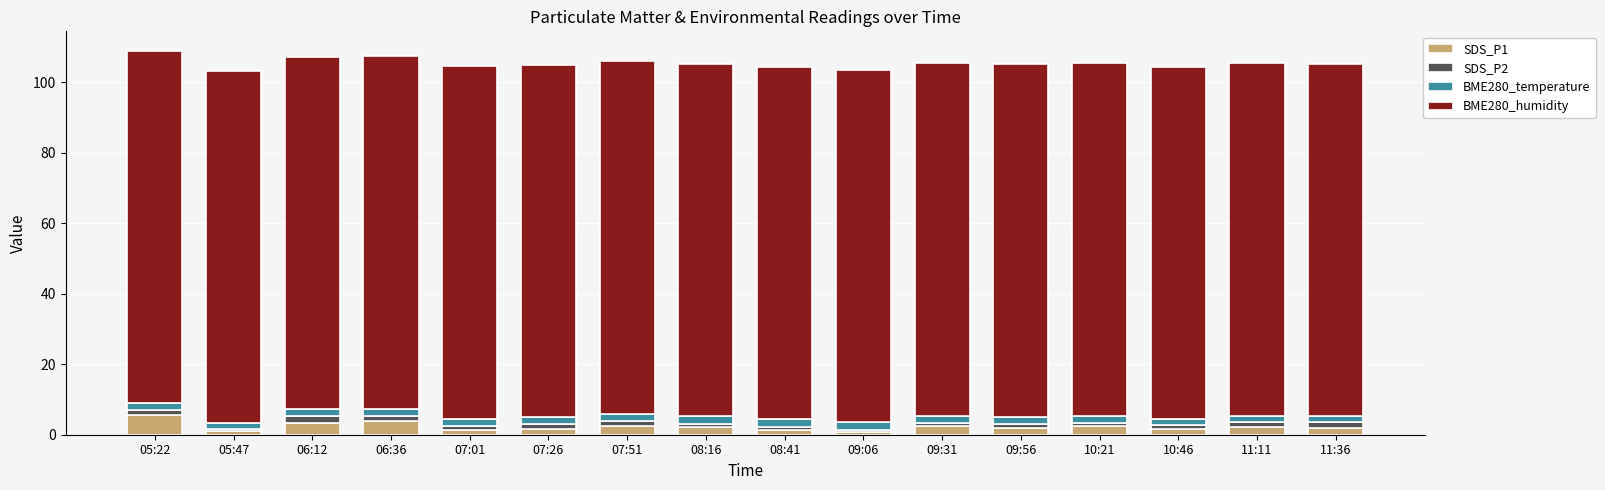

What is the sum of all SDS_P1 values?

36.2